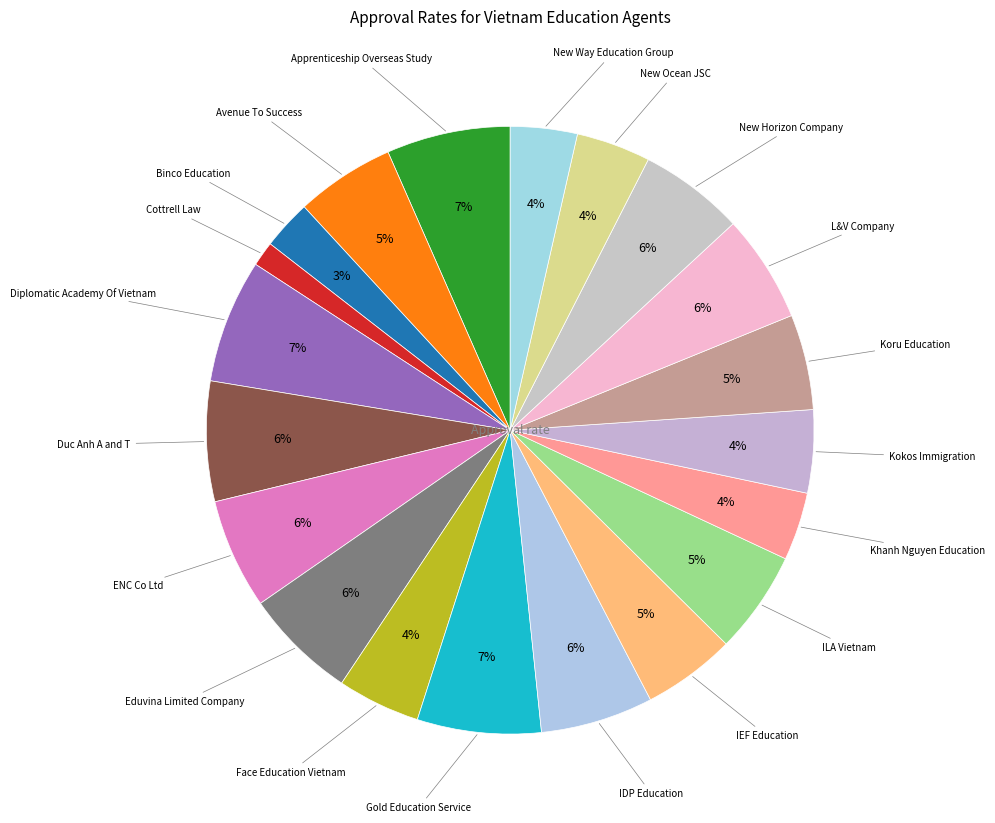

To the nearest percent, what is the difference between the largest and smallest slice percentages?

5%